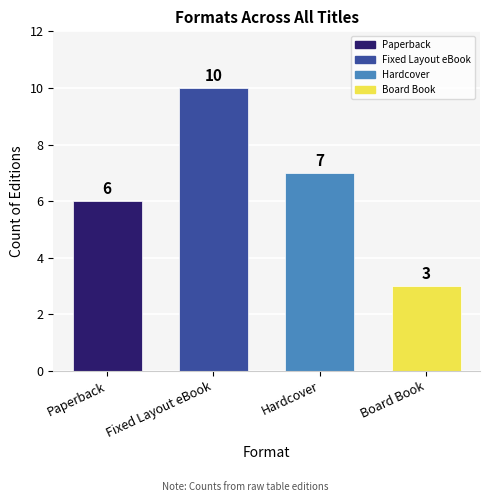

List the labels in order of value, smallest first.

Board Book, Paperback, Hardcover, Fixed Layout eBook